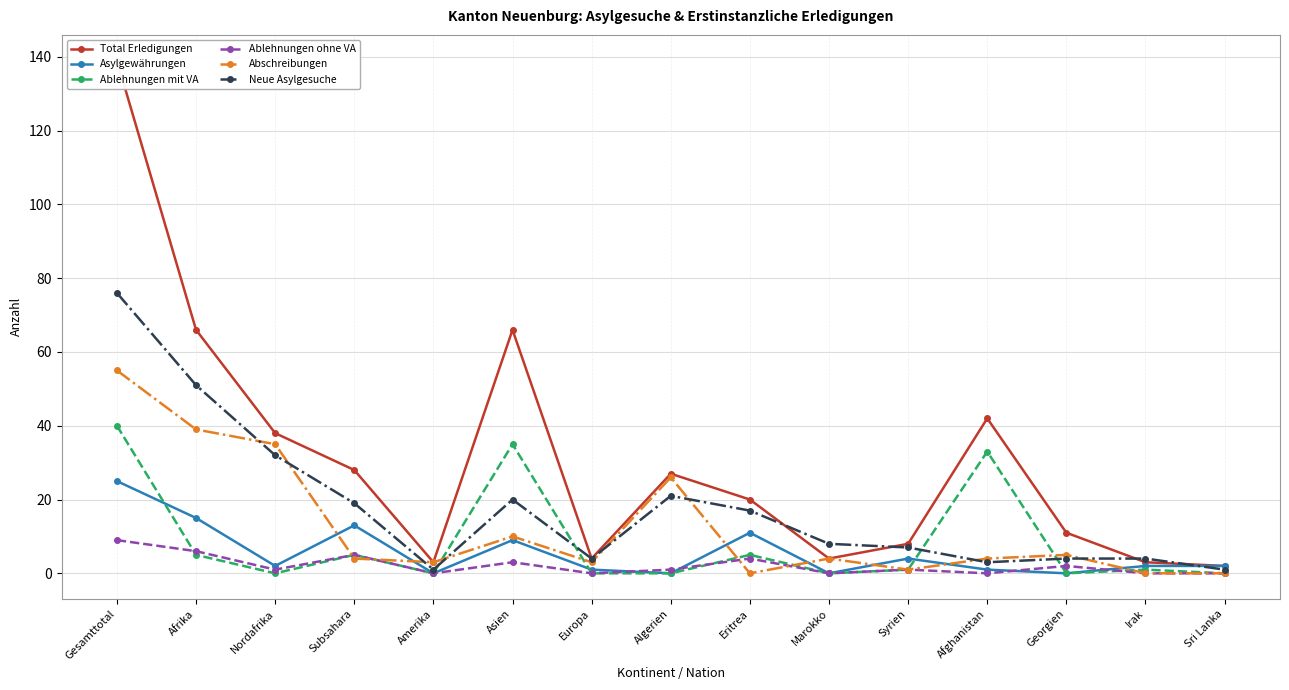

What is the difference between the second highest and minimum values in the Neue Asylgesuche series?

50